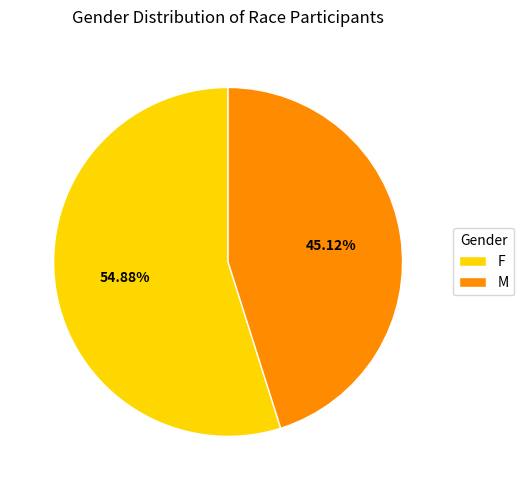

To the nearest percent, what percentage of the pie is M?

45%